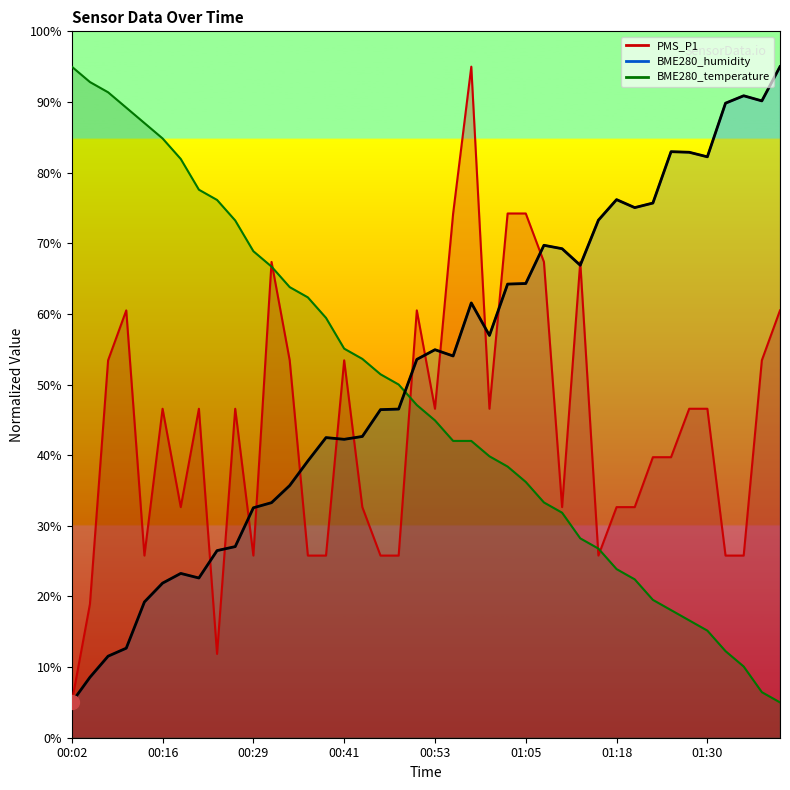

Reading right to left, extract all data points from this chart.

95.0	90.2	90.9	89.8	82.2	82.9	83.0	75.7	75.0	76.2	73.3	66.9	69.2	69.7	64.3	64.2	56.9	61.6	54.0	54.9	53.6	46.5	46.4	42.6	42.2	42.5	39.2	35.7	33.3	32.5	27.1	26.5	22.6	23.3	21.9	19.2	12.7	11.5	8.6	5.0